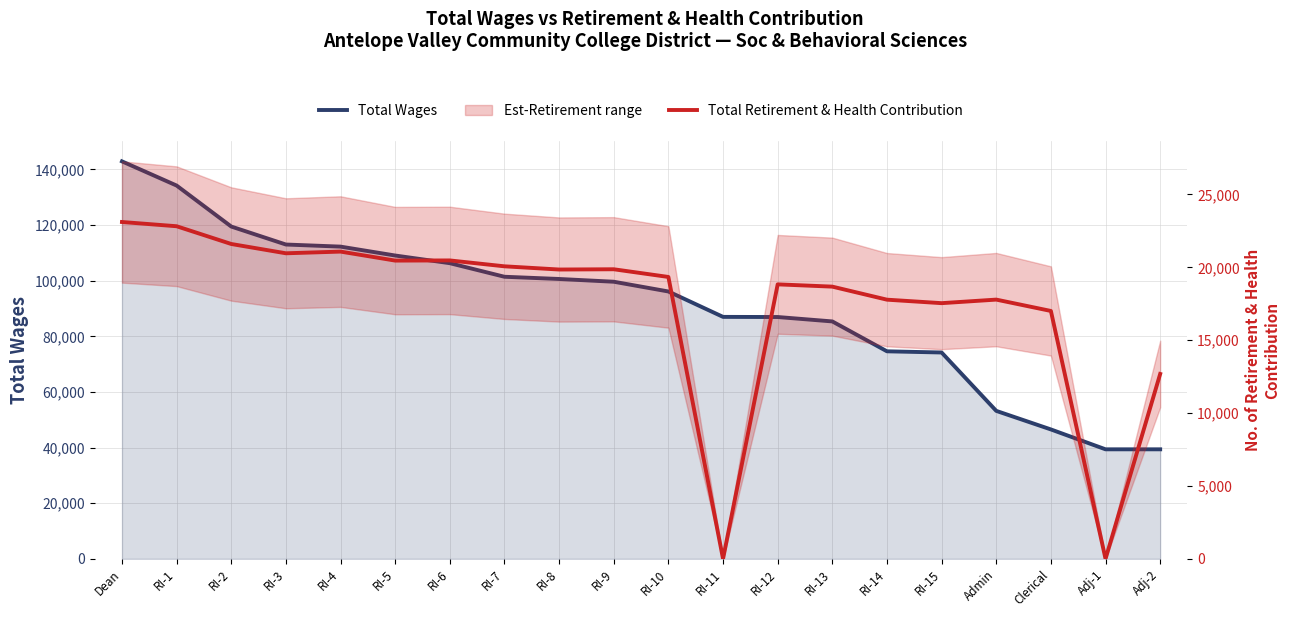

Where is Total Retirement & Health Contribution nearest to the value 11556?

Adj-2